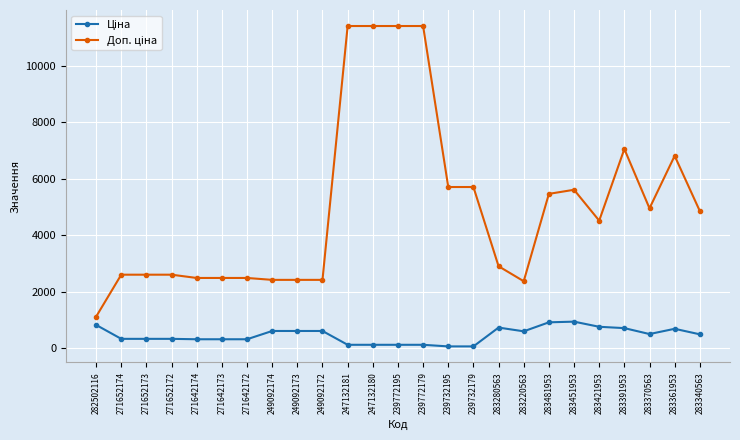

At how many categories does at least one series exceed 8487?

4